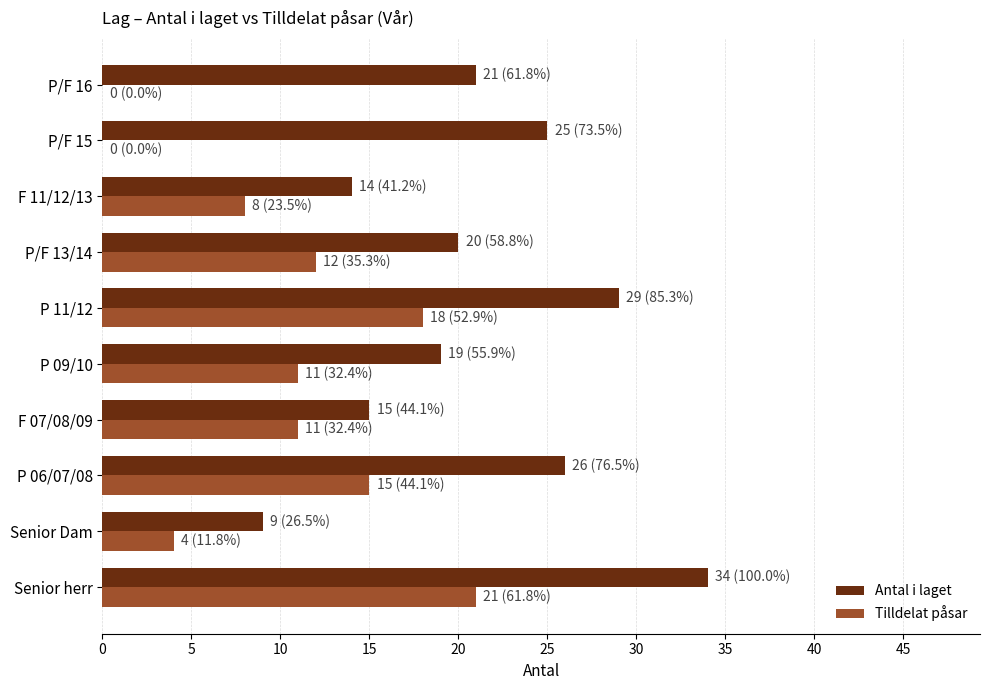

The Tilldelat påsar series shows 18 at P 11/12. True or false?

True